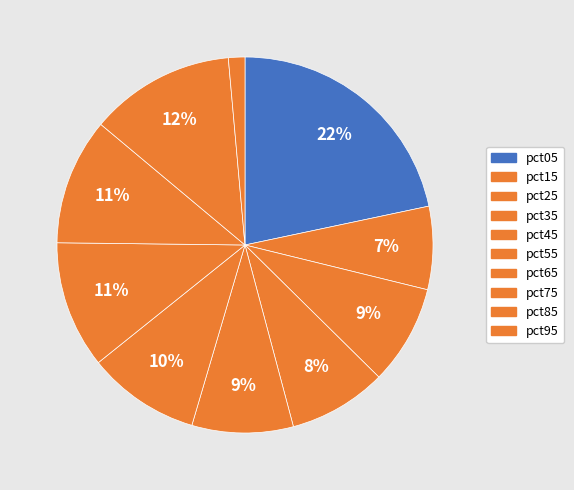

The pct65 slice represents 17% of the pie. True or false?

False